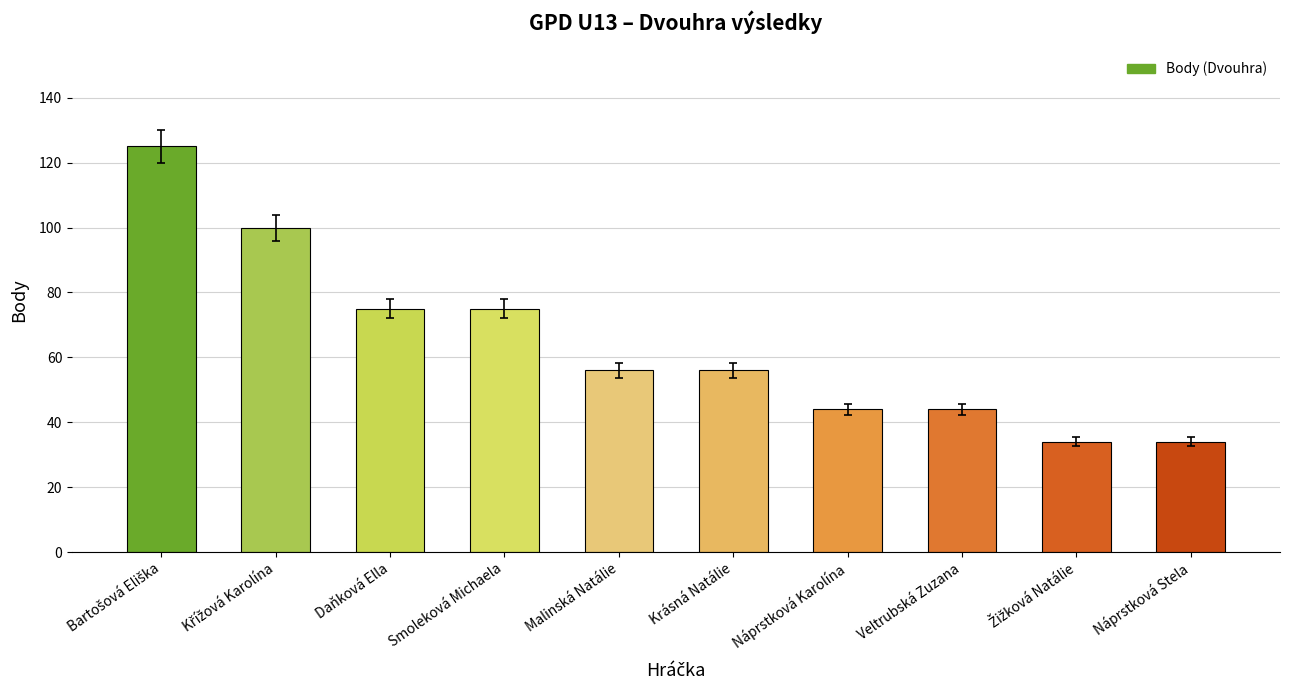

What is the average value?

64